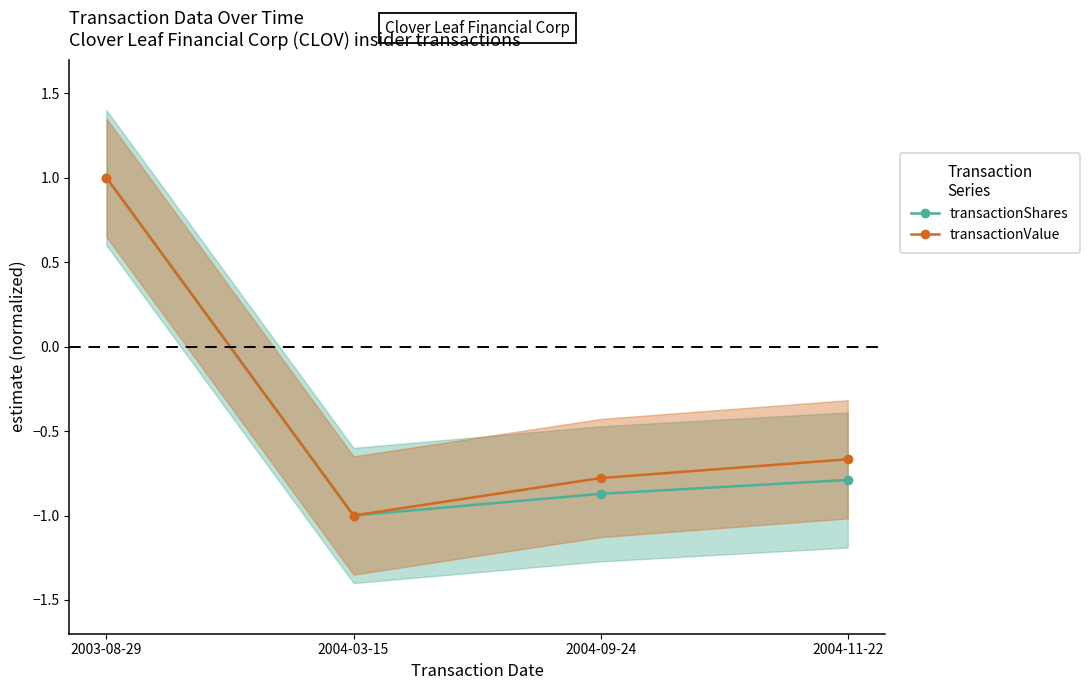

How many values in transactionValue are below zero?

3